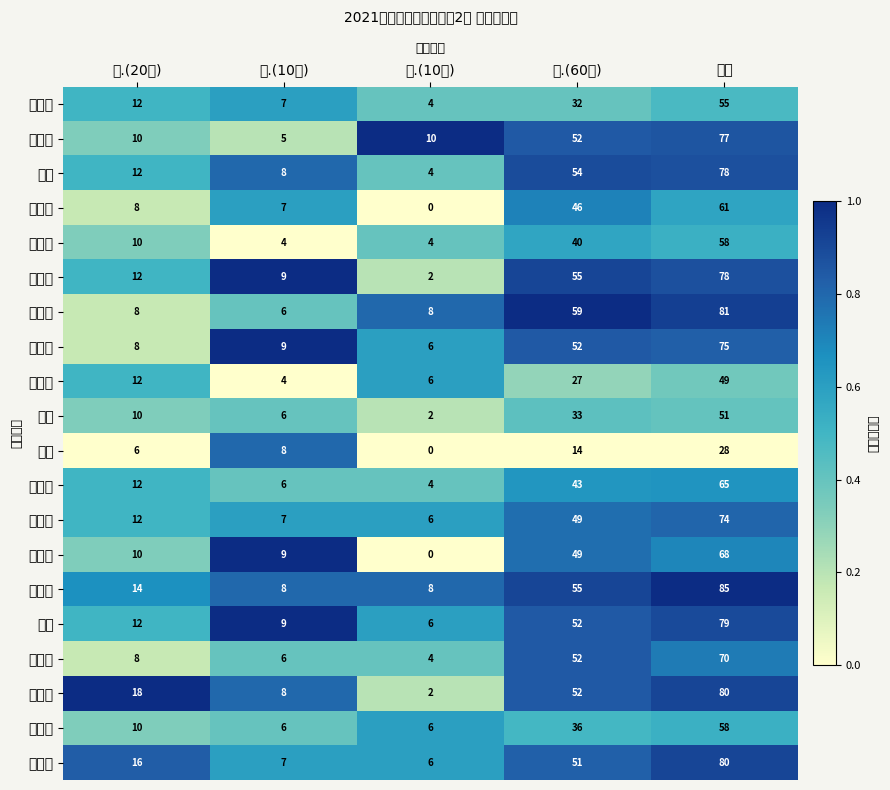

Reading left to right, transcribe all the data shown in this chart.

李有朋: 一.(20分)=12.0	二.(10分)=7.0	三.(10分)=4.0	四.(60分)=32.0	总分=55.0
张慧敏: 一.(20分)=10.0	二.(10分)=5.0	三.(10分)=10.0	四.(60分)=52.0	总分=77.0
王蕊: 一.(20分)=12.0	二.(10分)=8.0	三.(10分)=4.0	四.(60分)=54.0	总分=78.0
王丽萌: 一.(20分)=8.0	二.(10分)=7.0	三.(10分)=0.0	四.(60分)=46.0	总分=61.0
吉成阳: 一.(20分)=10.0	二.(10分)=4.0	三.(10分)=4.0	四.(60分)=40.0	总分=58.0
李兴甜: 一.(20分)=12.0	二.(10分)=9.0	三.(10分)=2.0	四.(60分)=55.0	总分=78.0
邵苧慧: 一.(20分)=8.0	二.(10分)=6.0	三.(10分)=8.0	四.(60分)=59.0	总分=81.0
贾子豪: 一.(20分)=8.0	二.(10分)=9.0	三.(10分)=6.0	四.(60分)=52.0	总分=75.0
郭春辉: 一.(20分)=12.0	二.(10分)=4.0	三.(10分)=6.0	四.(60分)=27.0	总分=49.0
龚琳: 一.(20分)=10.0	二.(10分)=6.0	三.(10分)=2.0	四.(60分)=33.0	总分=51.0
周阳: 一.(20分)=6.0	二.(10分)=8.0	三.(10分)=0.0	四.(60分)=14.0	总分=28.0
董申豪: 一.(20分)=12.0	二.(10分)=6.0	三.(10分)=4.0	四.(60分)=43.0	总分=65.0
李太康: 一.(20分)=12.0	二.(10分)=7.0	三.(10分)=6.0	四.(60分)=49.0	总分=74.0
崔梦茹: 一.(20分)=10.0	二.(10分)=9.0	三.(10分)=0.0	四.(60分)=49.0	总分=68.0
常萌萌: 一.(20分)=14.0	二.(10分)=8.0	三.(10分)=8.0	四.(60分)=55.0	总分=85.0
李省: 一.(20分)=12.0	二.(10分)=9.0	三.(10分)=6.0	四.(60分)=52.0	总分=79.0
杨英姿: 一.(20分)=8.0	二.(10分)=6.0	三.(10分)=4.0	四.(60分)=52.0	总分=70.0
赵以菊: 一.(20分)=18.0	二.(10分)=8.0	三.(10分)=2.0	四.(60分)=52.0	总分=80.0
邢兰欣: 一.(20分)=10.0	二.(10分)=6.0	三.(10分)=6.0	四.(60分)=36.0	总分=58.0
李树彤: 一.(20分)=16.0	二.(10分)=7.0	三.(10分)=6.0	四.(60分)=51.0	总分=80.0